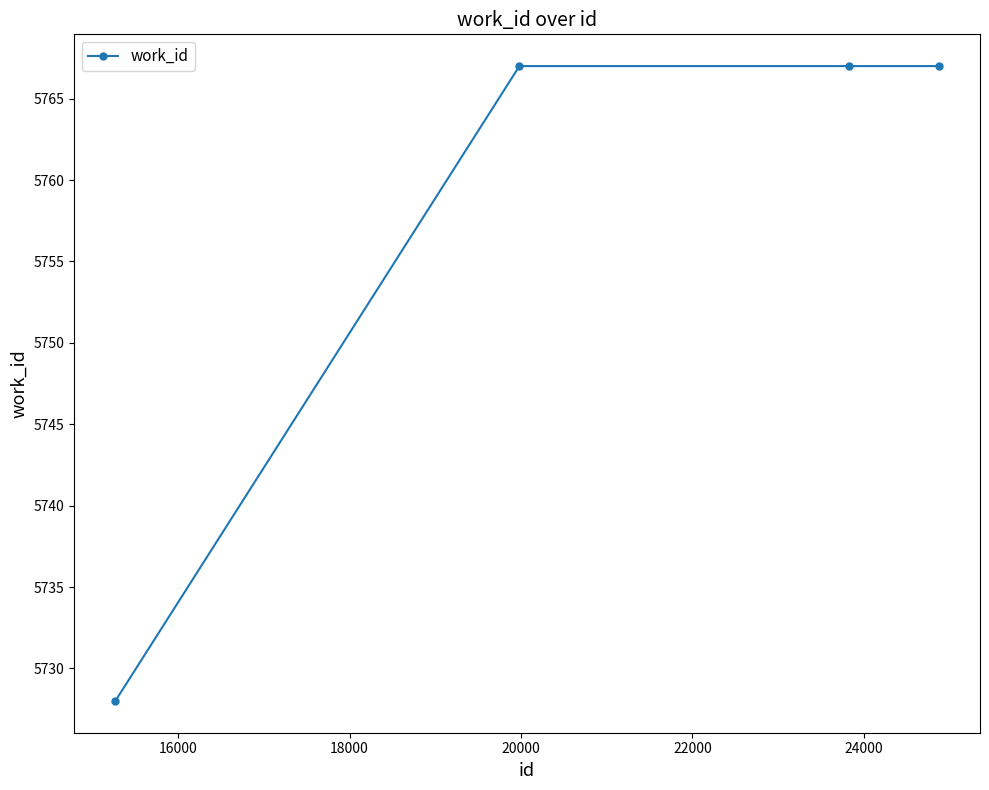

Does the chart have visible grid lines?

No